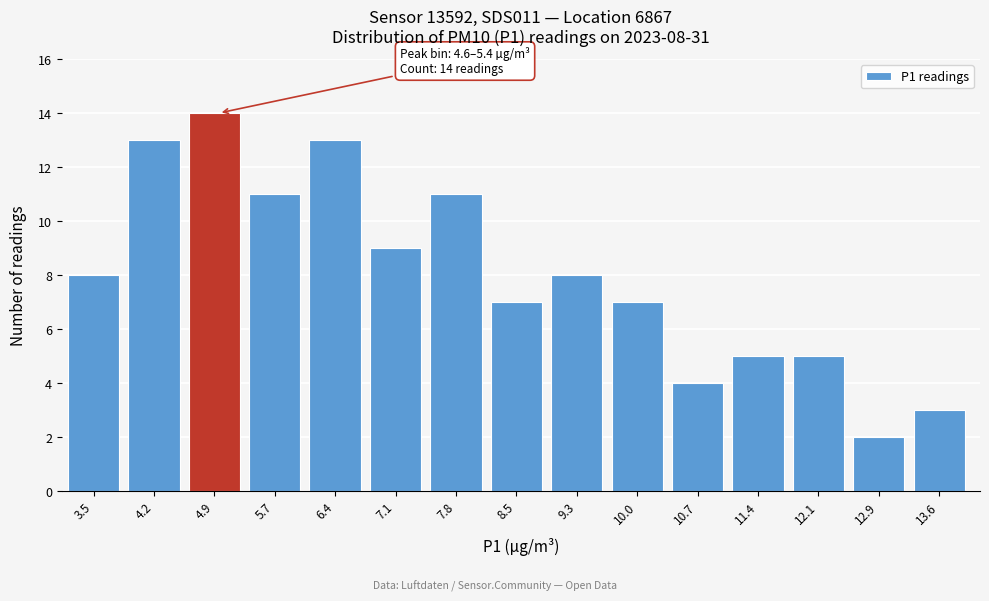

Which range on the x-axis has the tallest bar?

4.64 to 5.36